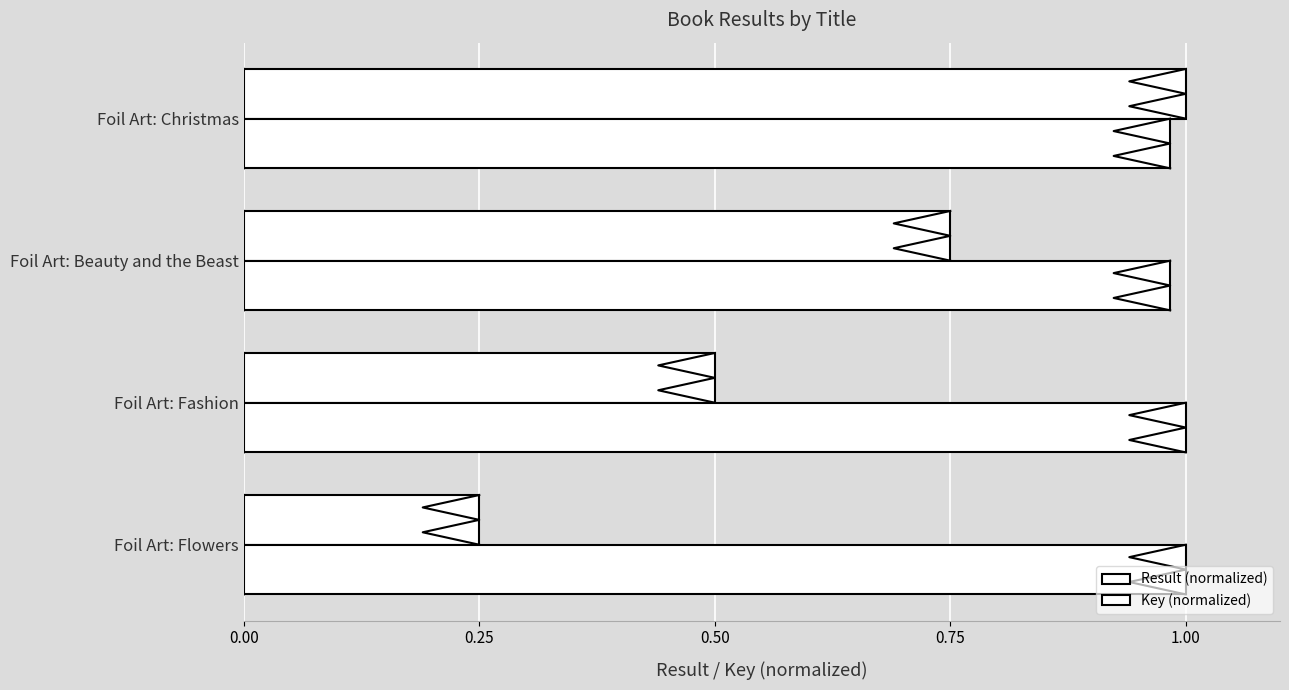

What is the value of the Key (normalized) bar at the 1st from the left?

1.0